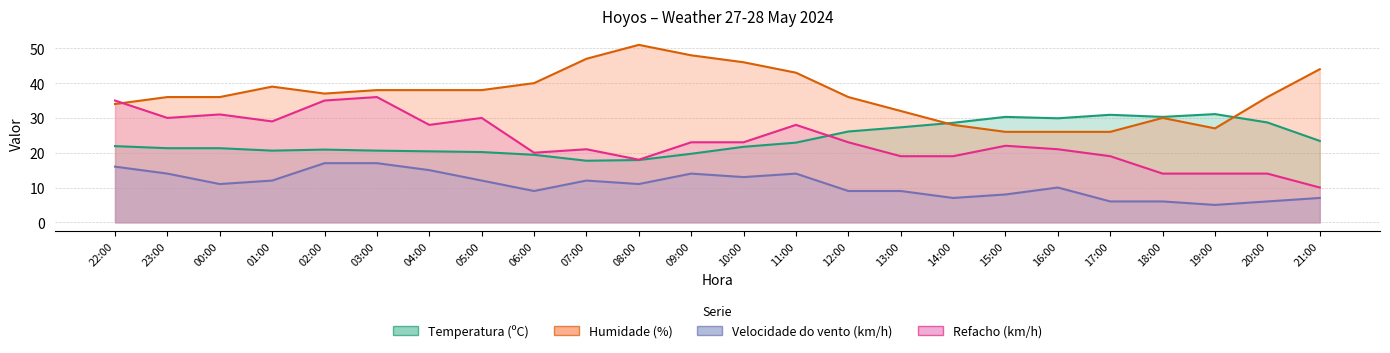

Rank the categories by Refacho (km/h) value from lowest to highest.

21:00, 18:00, 19:00, 20:00, 08:00, 13:00, 14:00, 17:00, 06:00, 07:00, 16:00, 15:00, 09:00, 10:00, 12:00, 04:00, 11:00, 01:00, 23:00, 05:00, 00:00, 22:00, 02:00, 03:00